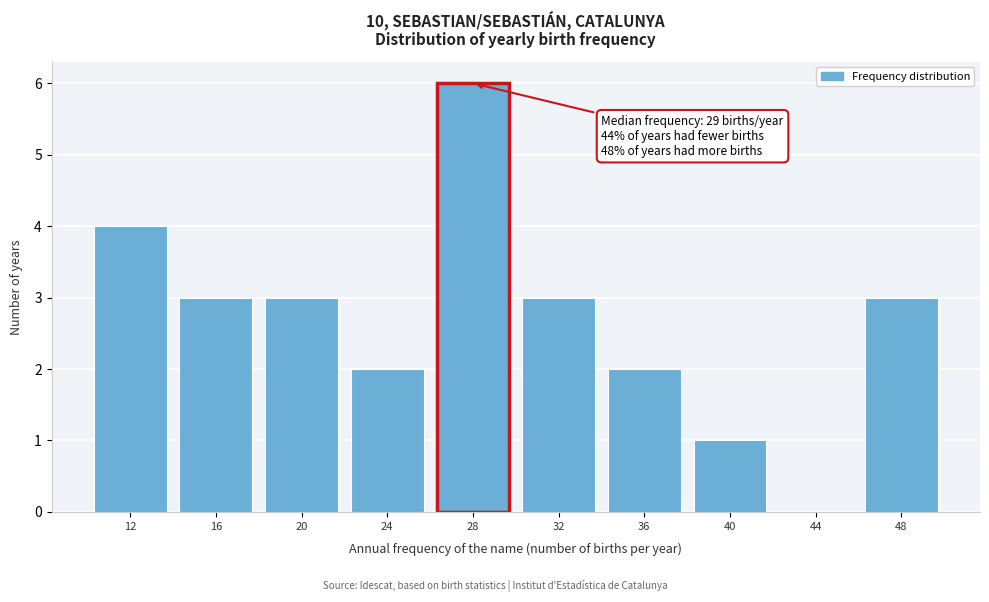

Reading left to right, list all the values displayed in this chart.

12=4	16=3	20=3	24=2	28=6	32=3	36=2	40=1	44=0	48=3